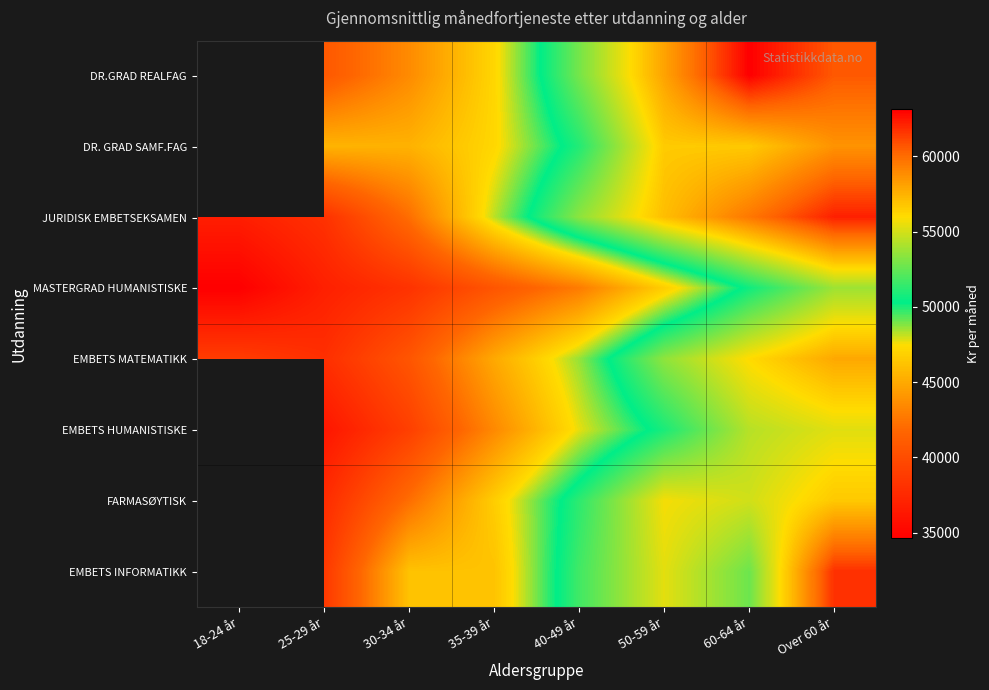

Read the FARMASØYTISK value at 60-64 år.

54933.0